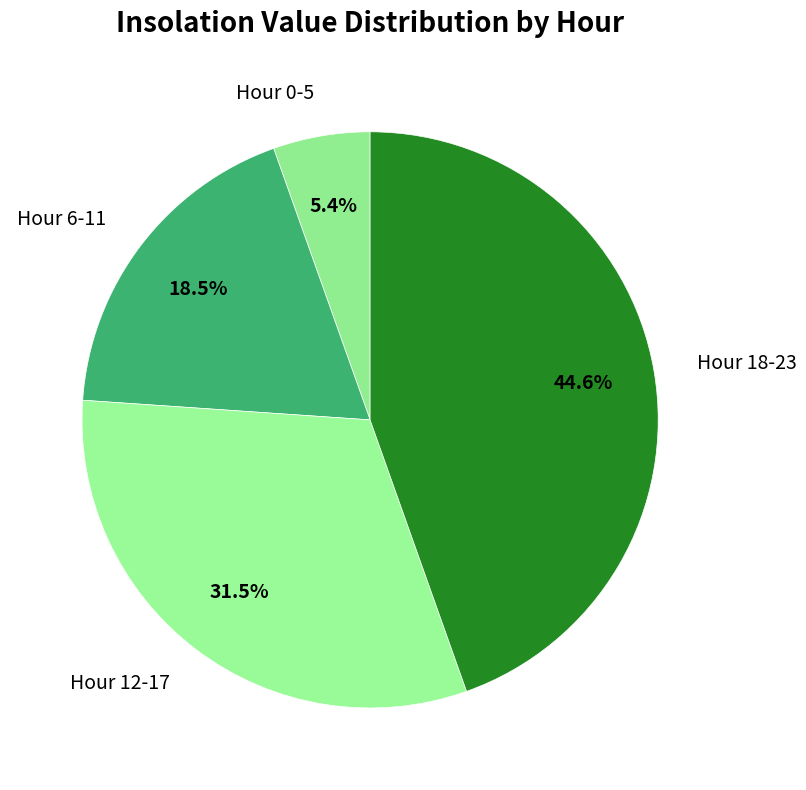

Count the number of slices in the pie.

4